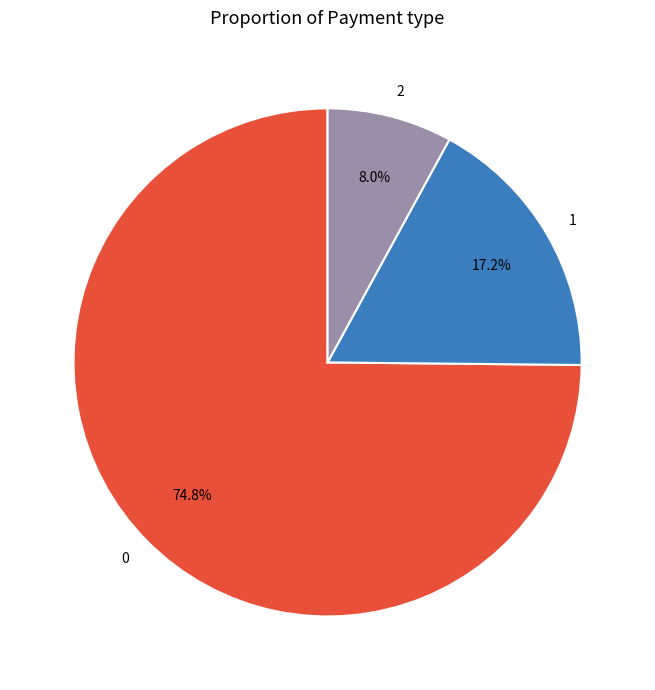

What is the smallest slice in the pie chart?

2